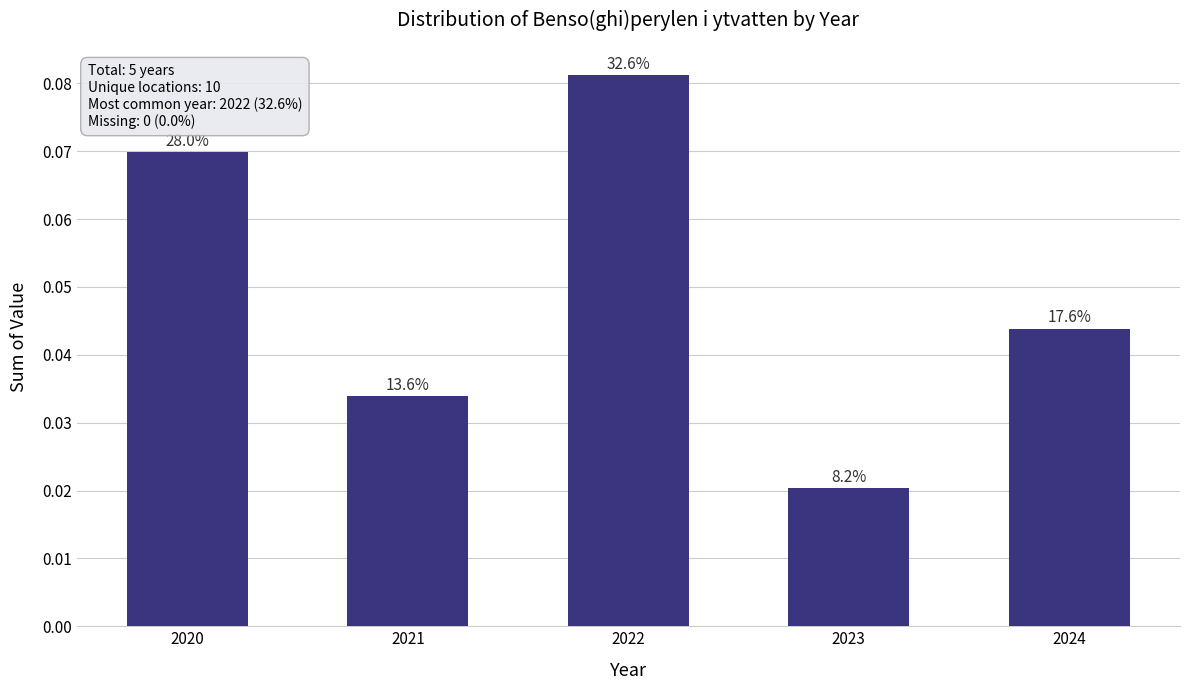

Reading left to right, transcribe all the data shown in this chart.

2020=0.1	2021=0.0	2022=0.1	2023=0.0	2024=0.0